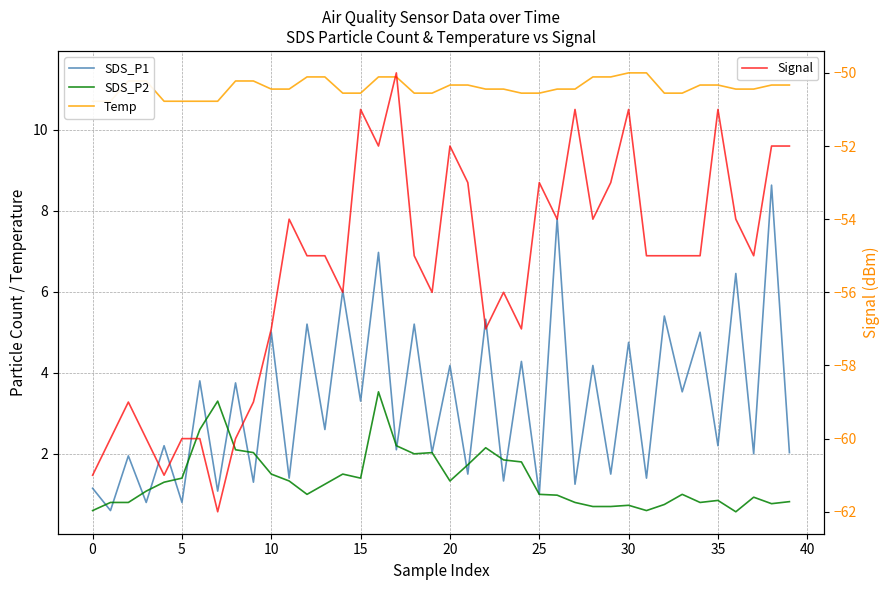

True or false: Signal and SDS_P2 cross at least once.

False